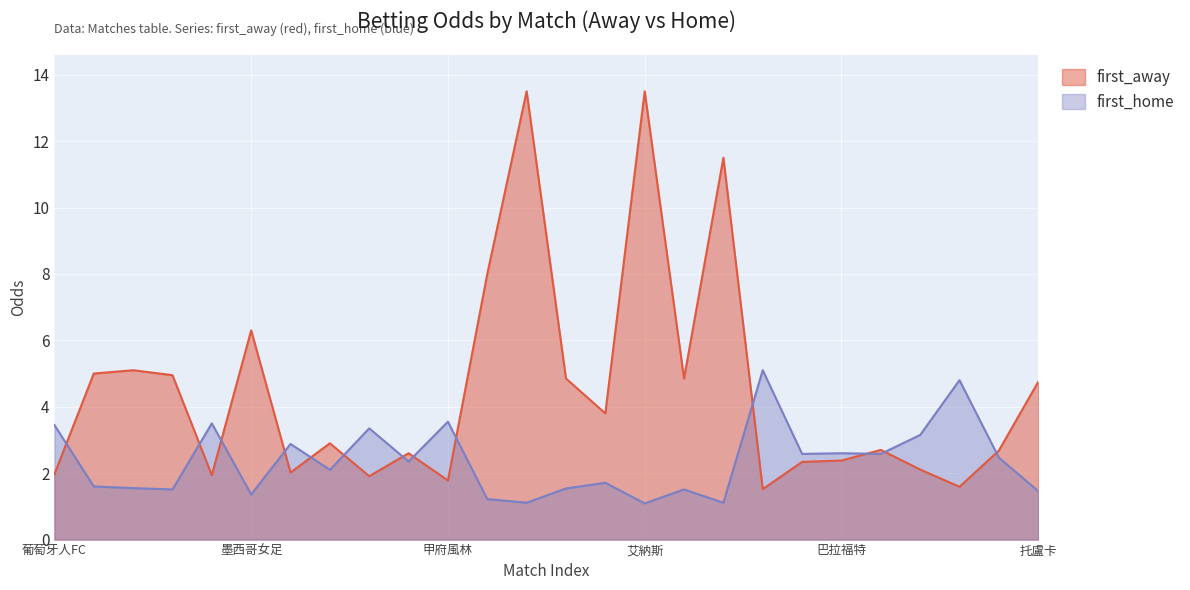

What is the sum of all first_home values?

61.2